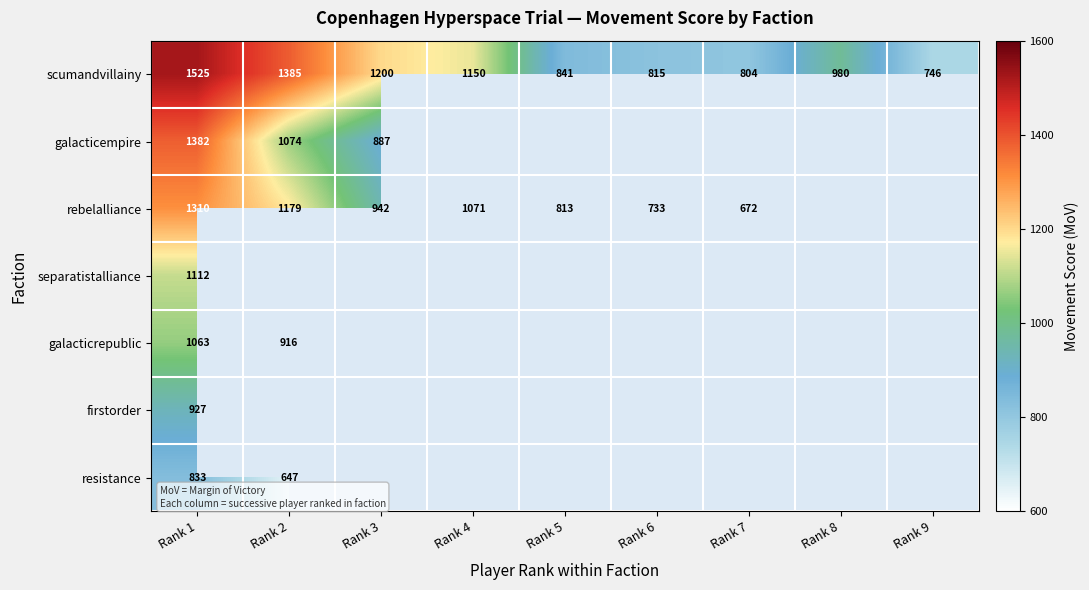

Rank the series at Rank 1 from lowest to highest value.

resistance, firstorder, galacticrepublic, separatistalliance, rebelalliance, galacticempire, scumandvillainy